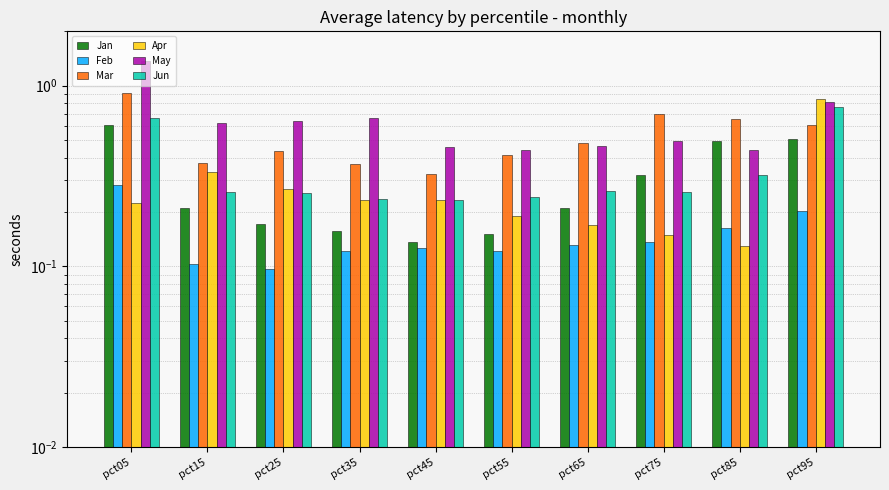

Which series has the largest range (max minus min)?

May